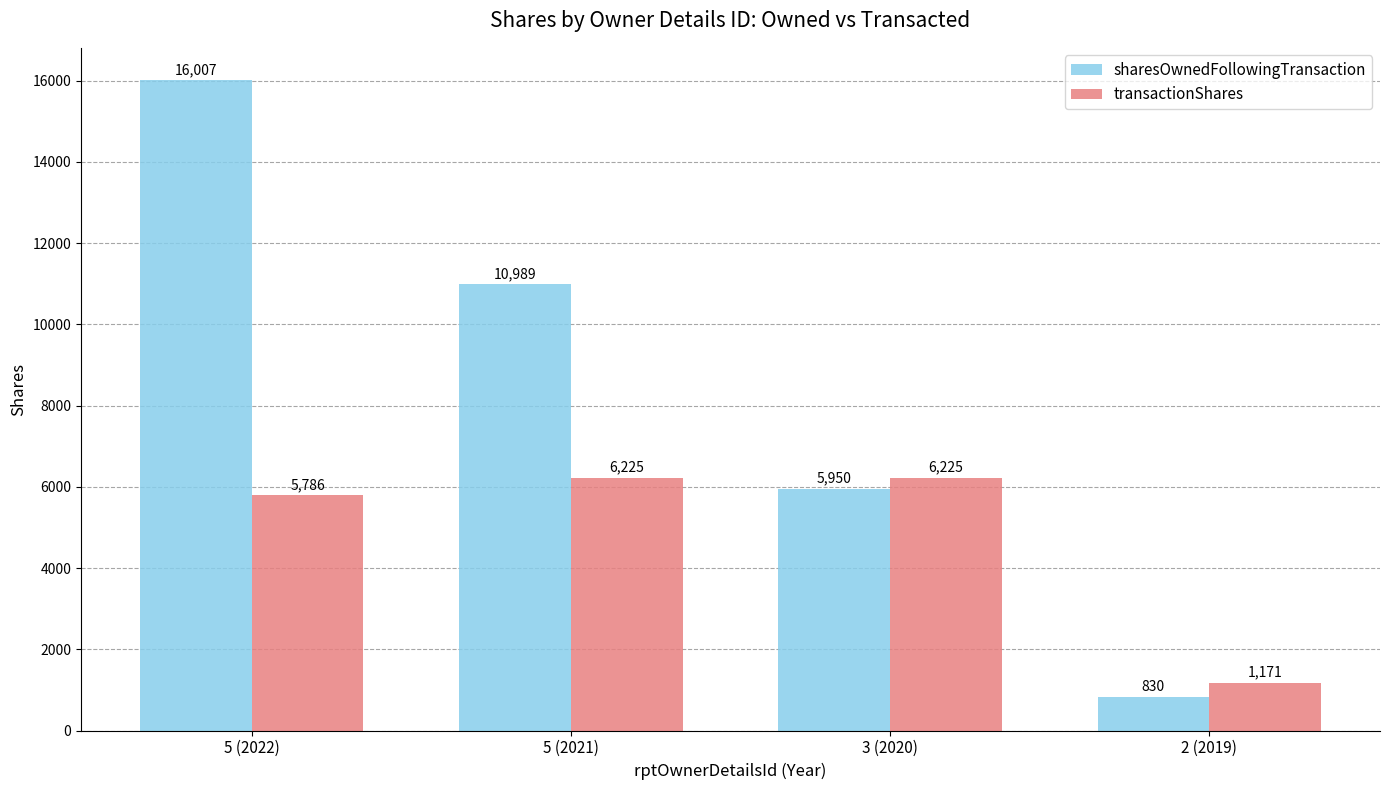

What is the maximum value shown in the chart?

16007